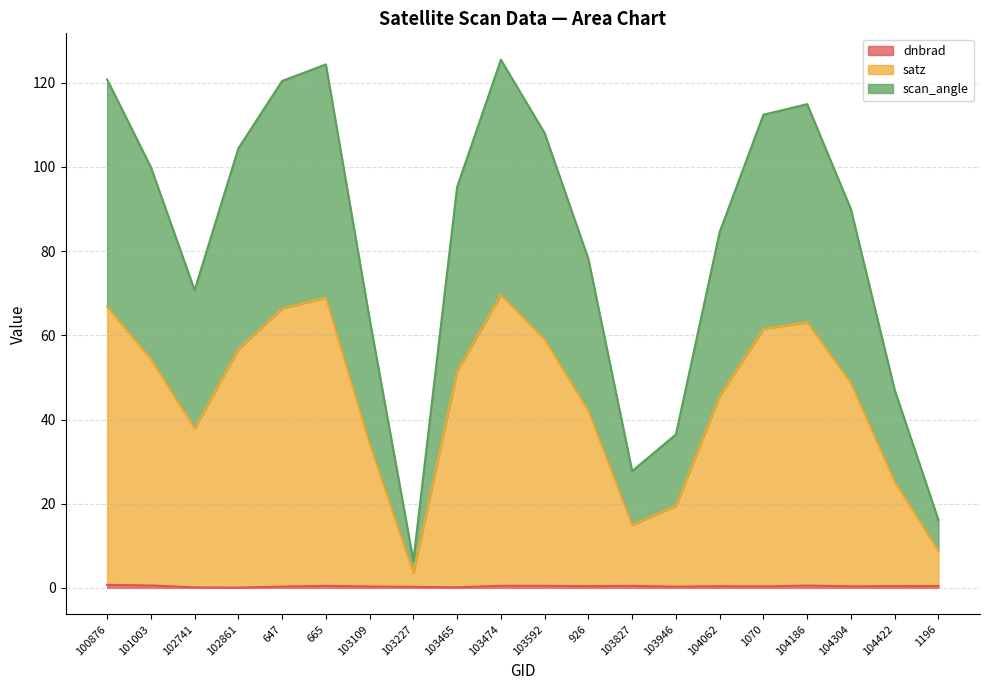

How many series are shown in this chart?

3